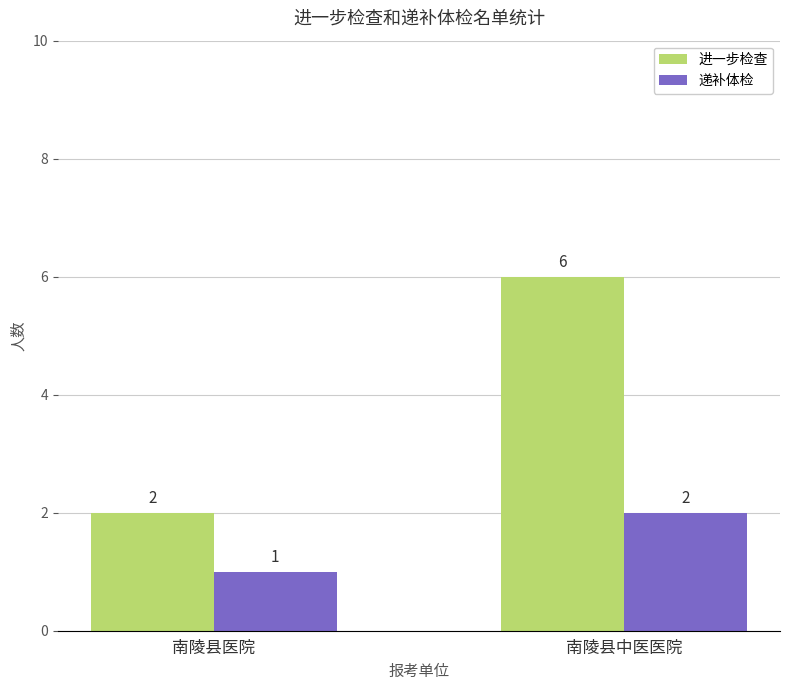

What is the spread (max minus min) of values at 南陵县中医医院?

4